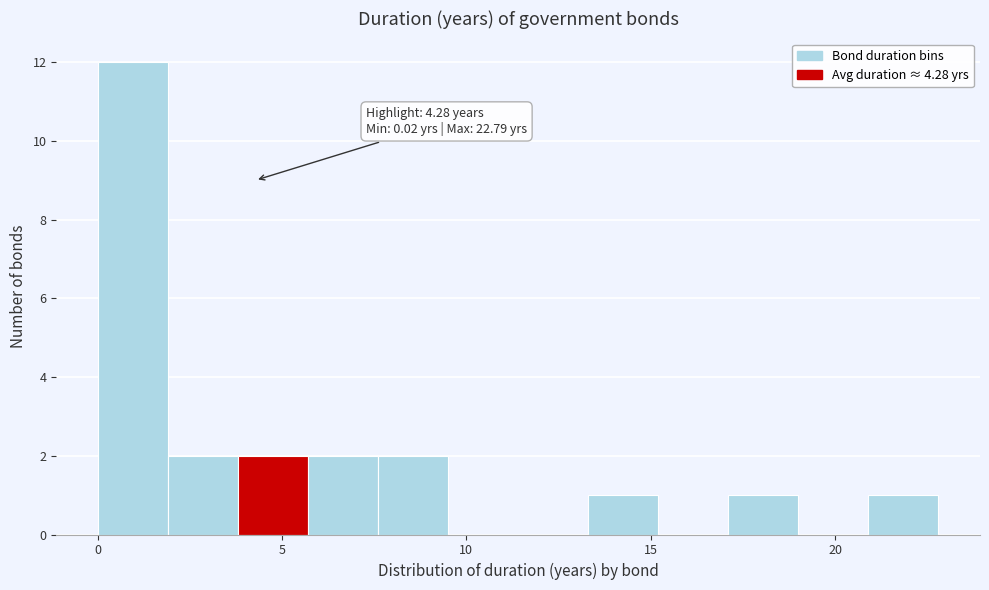

Read against the x-axis, roughly where is the centre of the tallest bar?

1.0